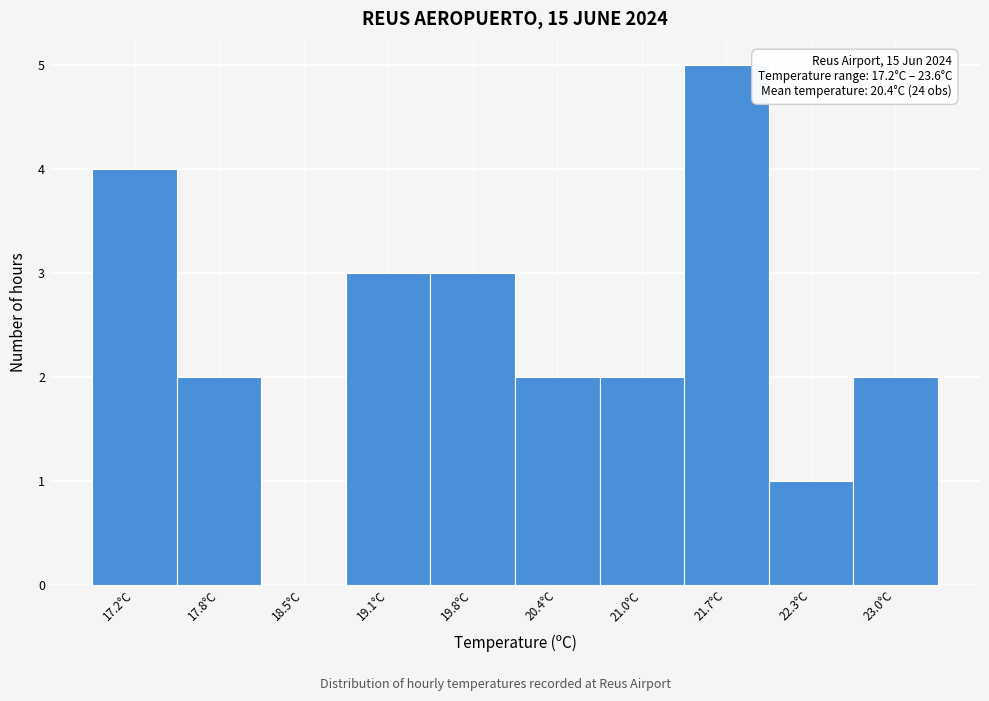

Reading left to right, extract all data points from this chart.

17.2°C=4	17.8°C=2	18.5°C=0	19.1°C=3	19.8°C=3	20.4°C=2	21.0°C=2	21.7°C=5	22.3°C=1	23.0°C=2